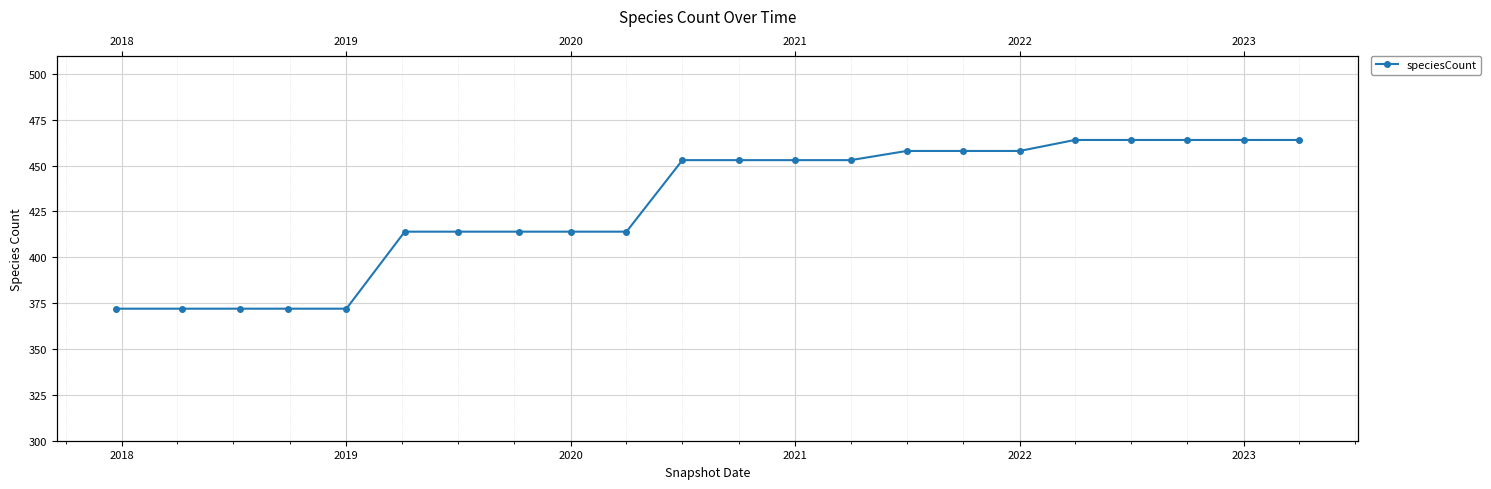

True or false: the data has more than 2 interior local peaks.

False